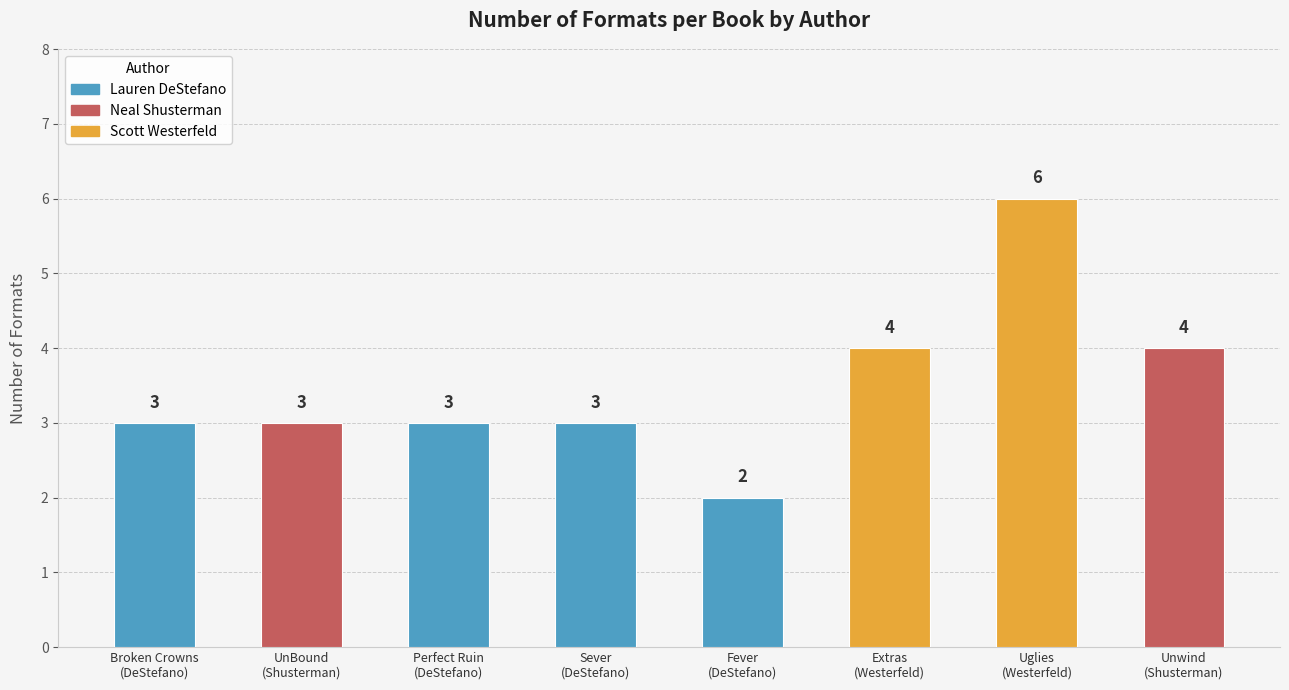

How many values are between 3 and 4?

6